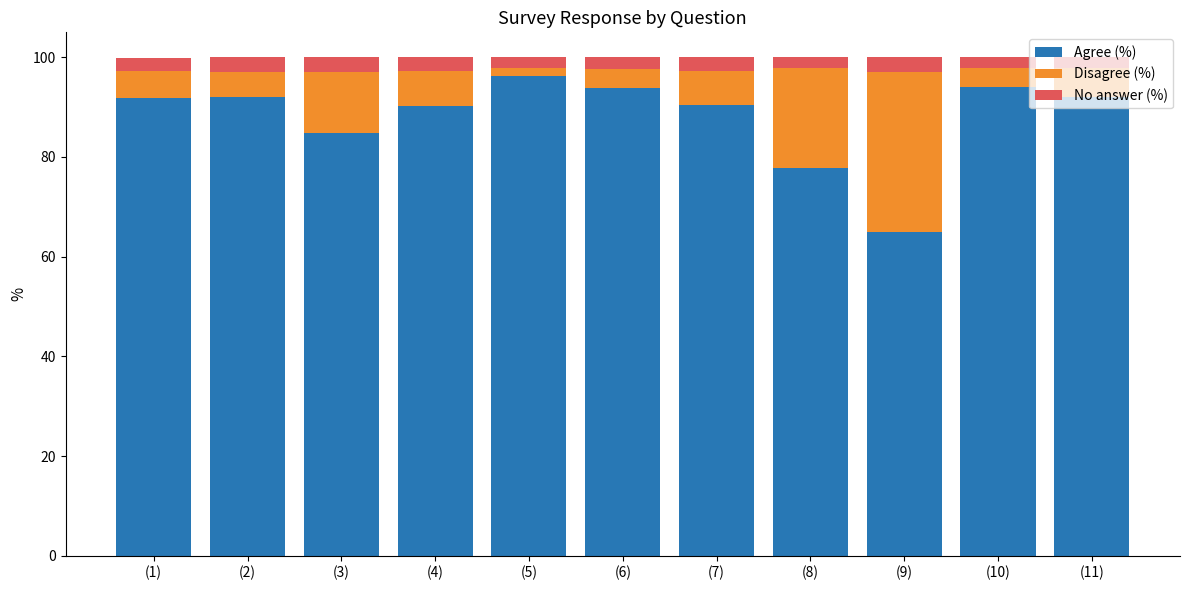

What is the total value across all series at (11)?

100.0